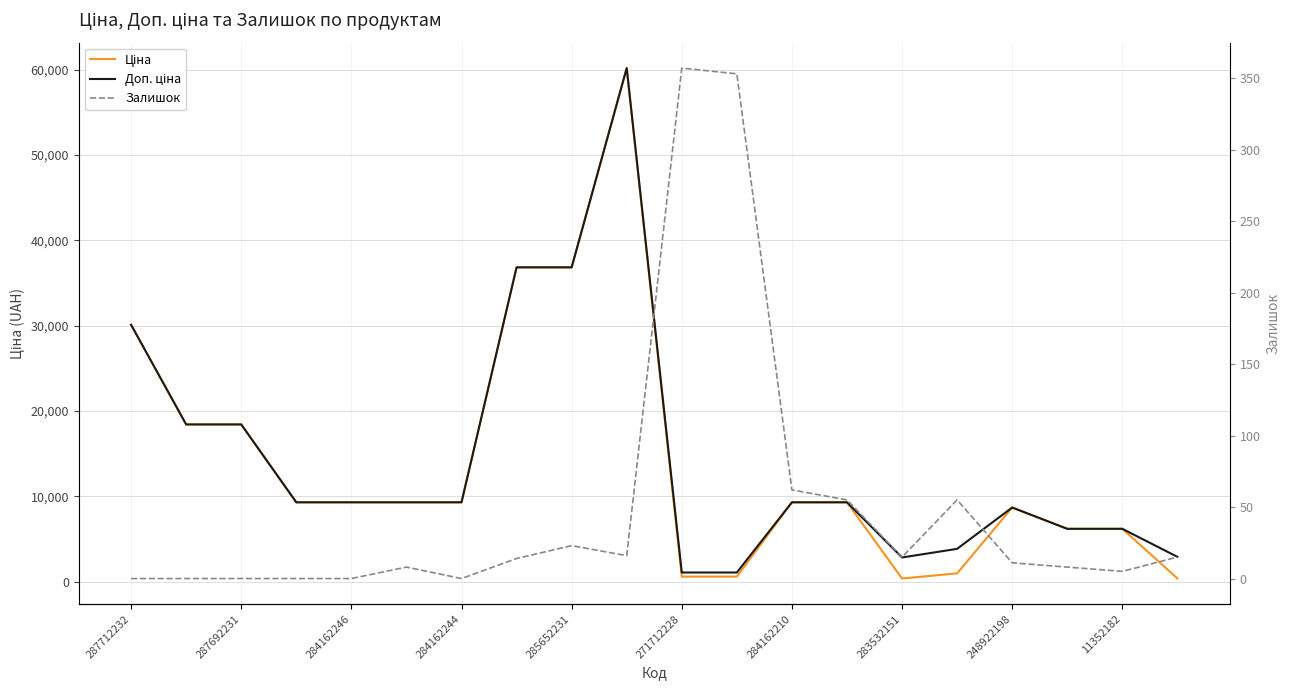

What are all the series names shown in the legend?

Ціна, Доп. ціна, Залишок